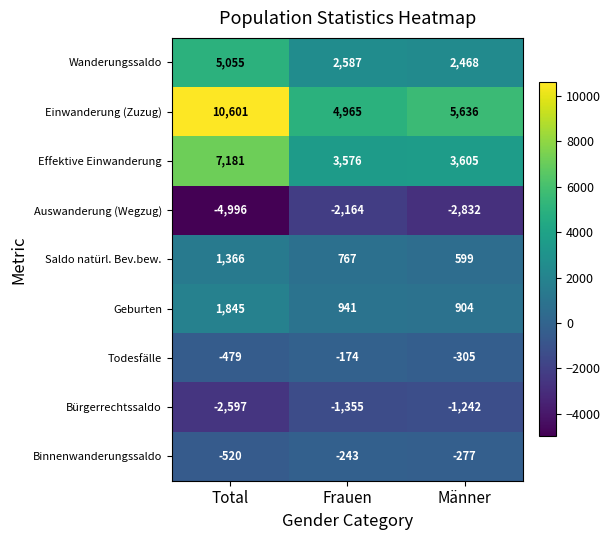

Which series has the widest spread of values?

Einwanderung (Zuzug)